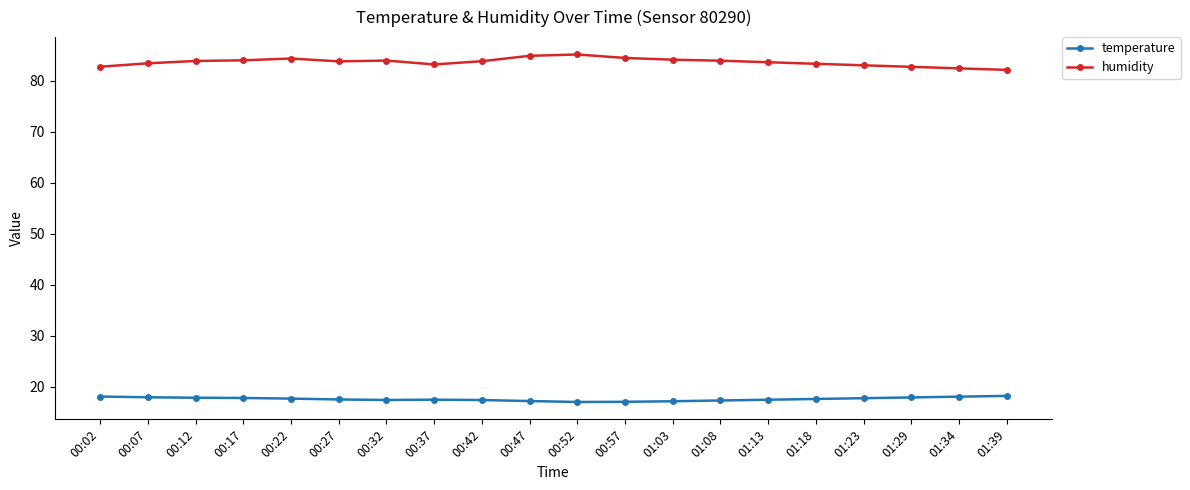

What is the maximum value for humidity?

85.1